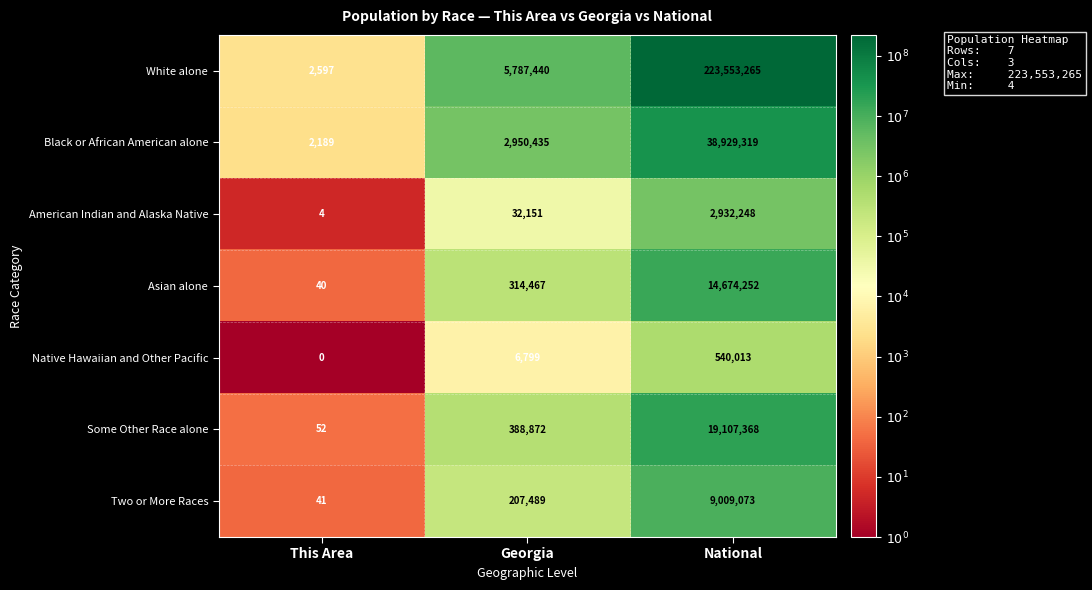

What is the difference between the highest and lowest values at National?

223013252